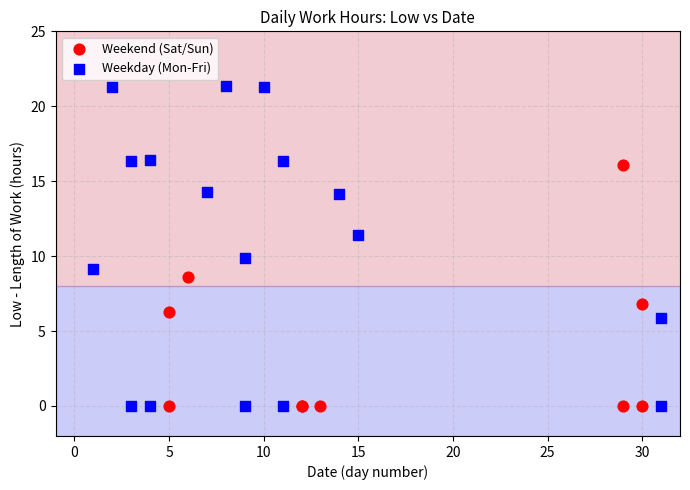

What are all the series names shown in the legend?

Weekend (Sat/Sun), Weekday (Mon-Fri)